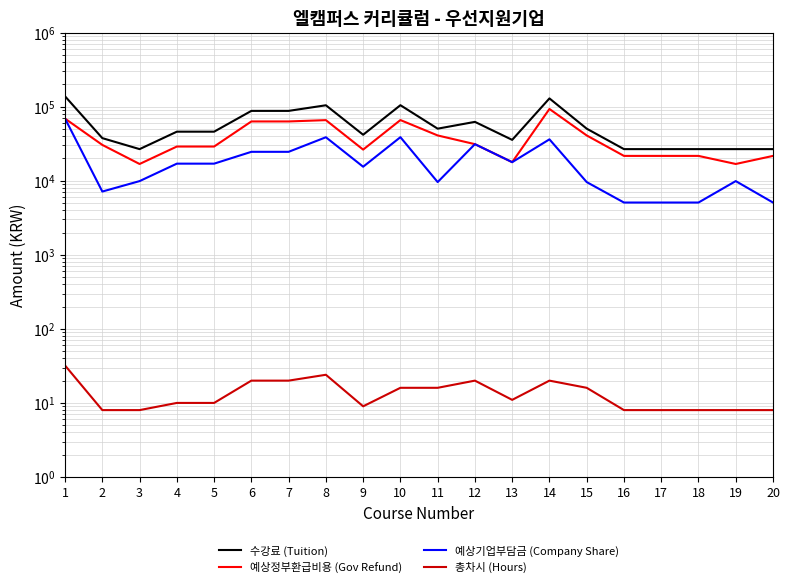

At which category does the chart reach its peak across all series?

1